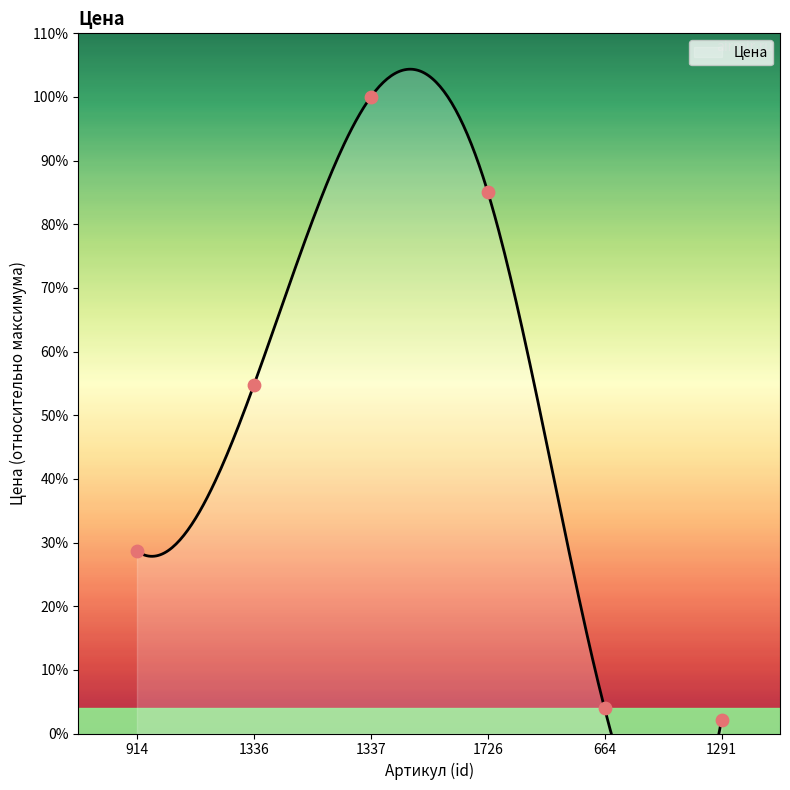

Approximately how many times larger is the value at 1337 compared to 664?

25.4